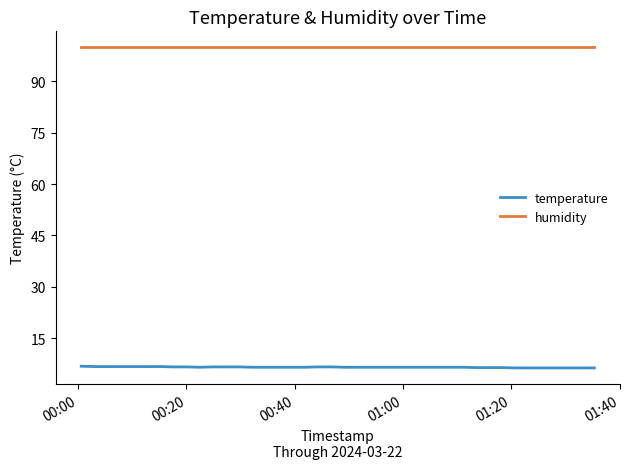

At how many categories does at least one series exceed 14?

40